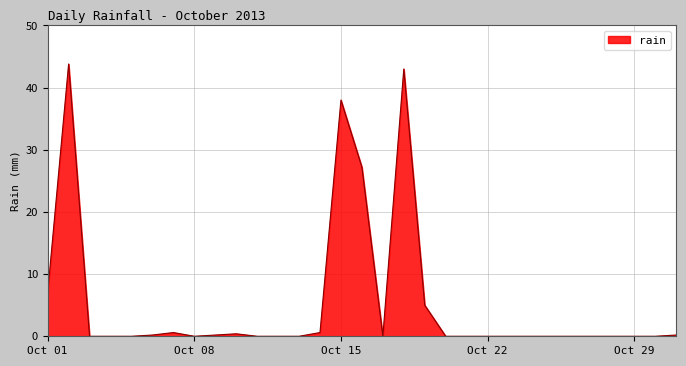

What is the difference between the maximum and minimum values?

43.8